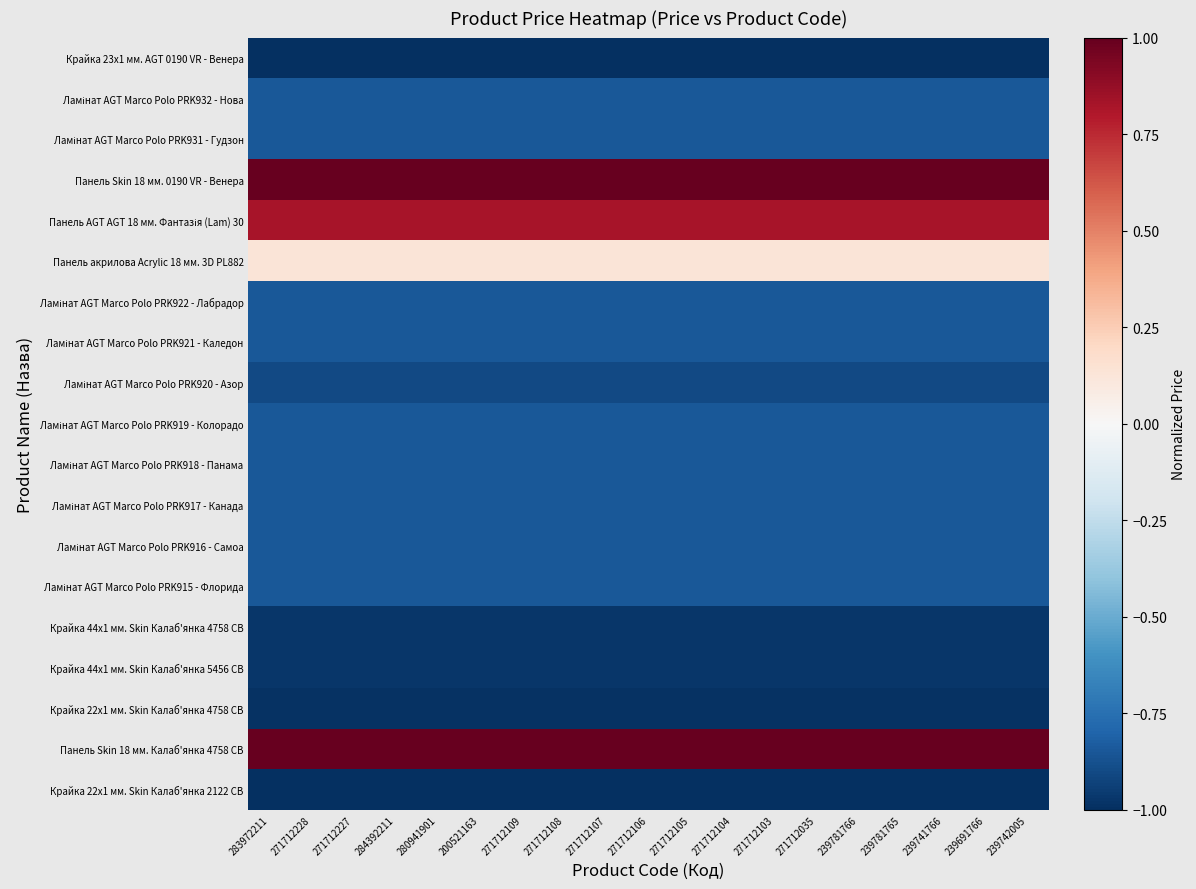

How many distinct data groups are displayed?

19